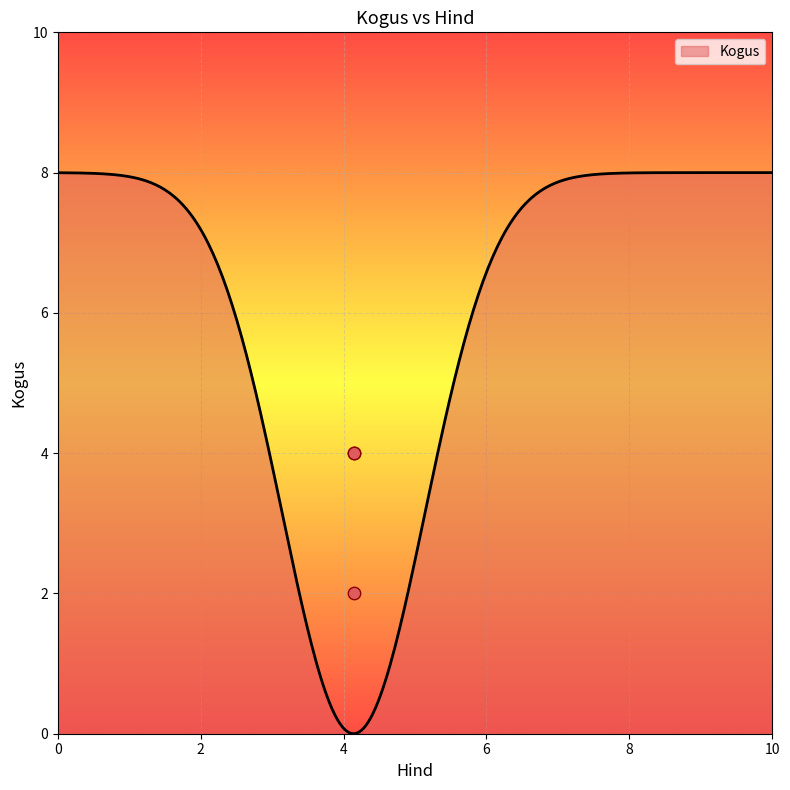

What is the change in value from 4.14 to 4.14?

+2